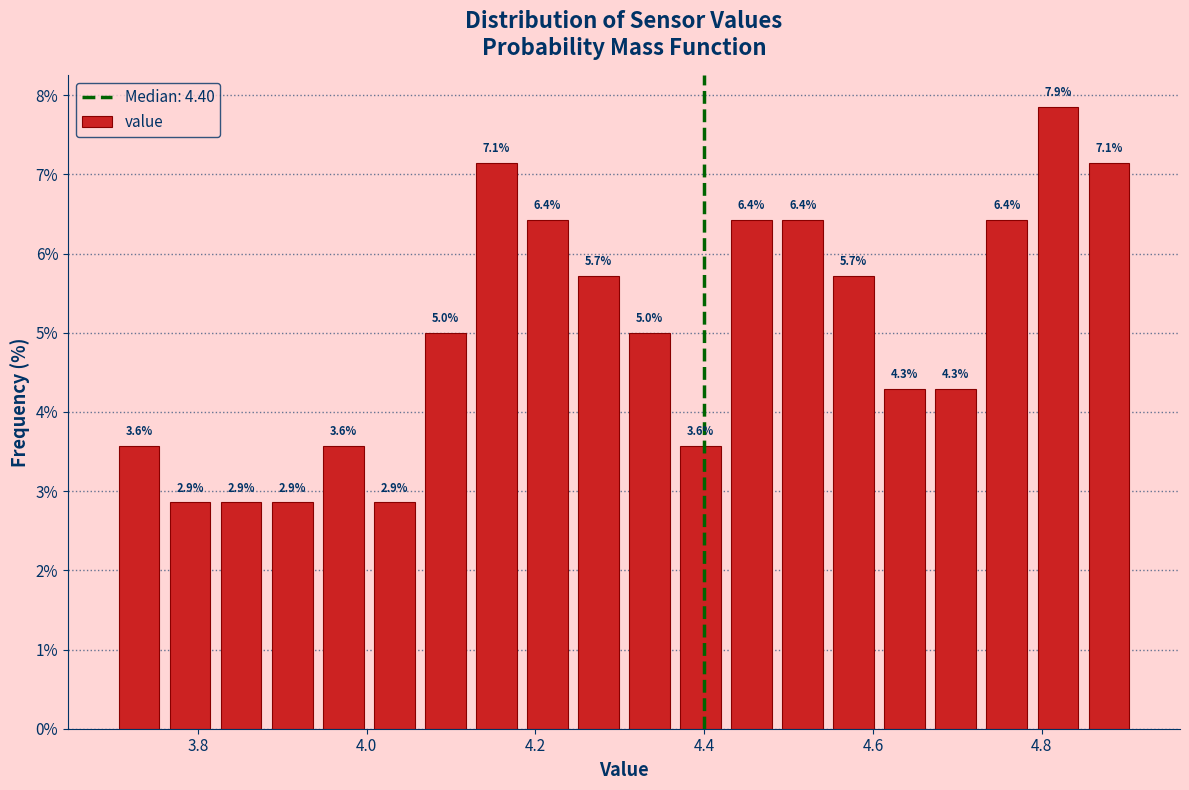

Read against the x-axis, roughly where is the centre of the tallest bar?

4.82